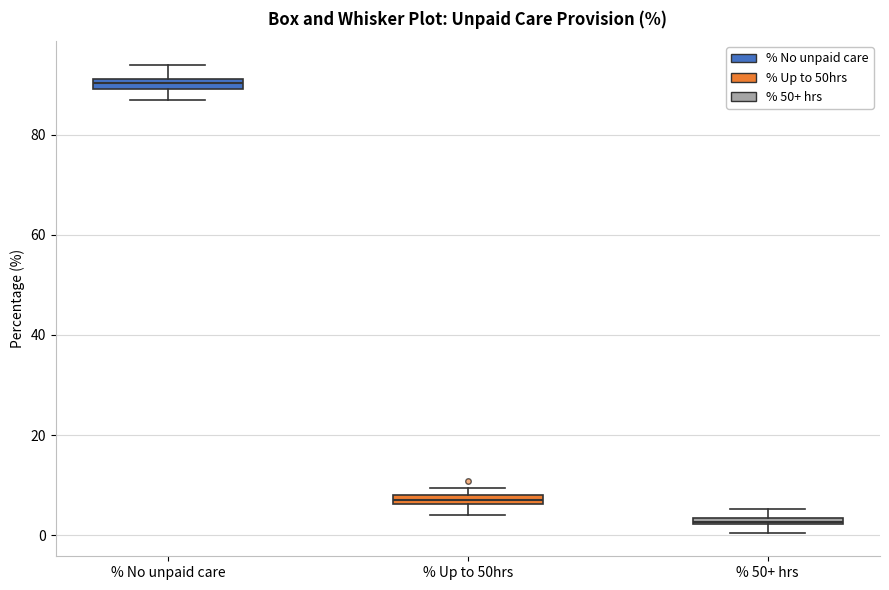

Where does the lower whisker of the box for % Up to 50hrs end on the y-axis? The values are not printed on the chart, so give them approximately, as read against the axis.

4